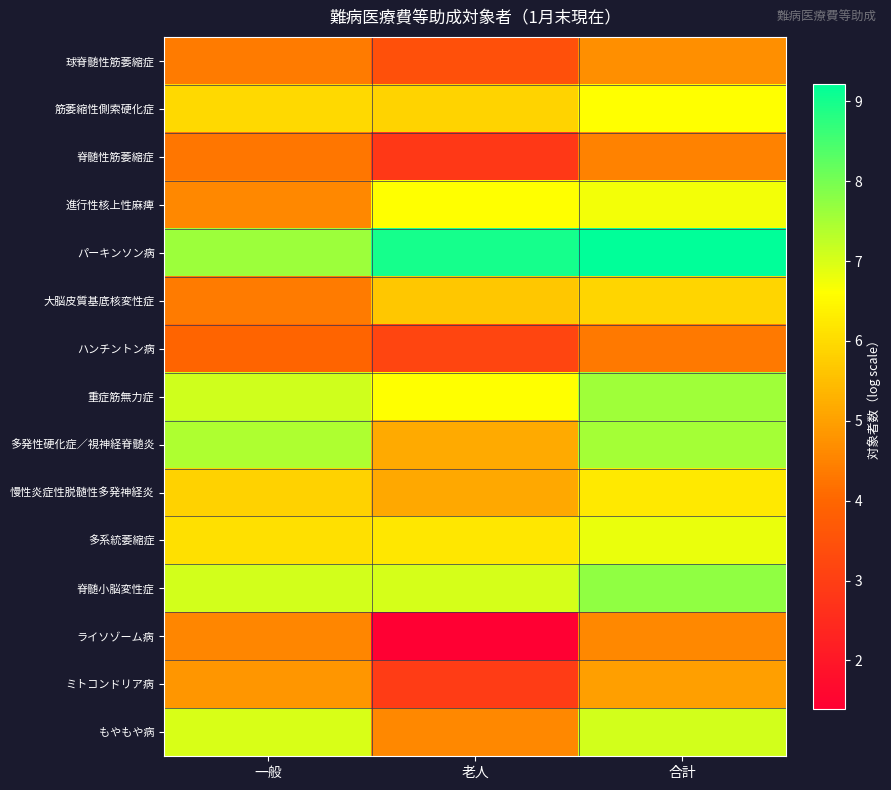

Which label corresponds to the largest value in the chart?

合計